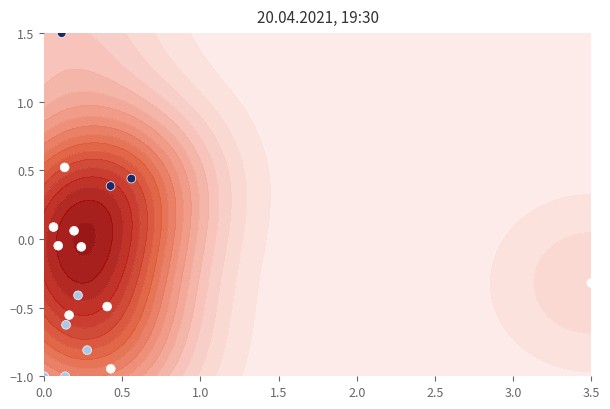

Reading left to right, what are all the values shown in this chart?

0.4	-0.6	-0.1	-0.8	-1.0	0.1	1.5	-0.0	-0.9	-0.6	0.4	0.5	-0.5	0.1	-0.3	-1.0	-0.4